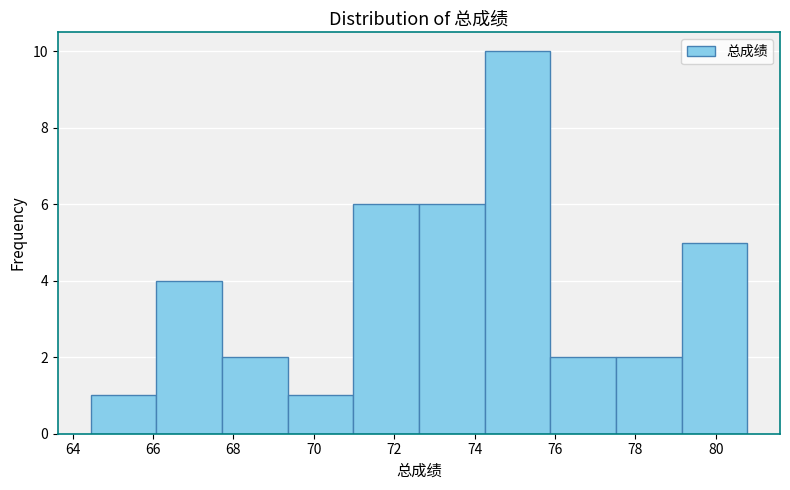

Reading left to right, transcribe this chart: for each bar, give the range it covers on the x-axis and its height. Neither the bar edges nor the heights are printed on the chart, so give them approximately, as read against the axes.

64.4 to 66.0: 1
66.0 to 67.8: 4
67.8 to 69.4: 2
69.4 to 71.0: 1
71.0 to 72.6: 6
72.6 to 74.2: 6
74.2 to 75.8: 10
75.8 to 77.6: 2
77.6 to 79.2: 2
79.2 to 80.8: 5